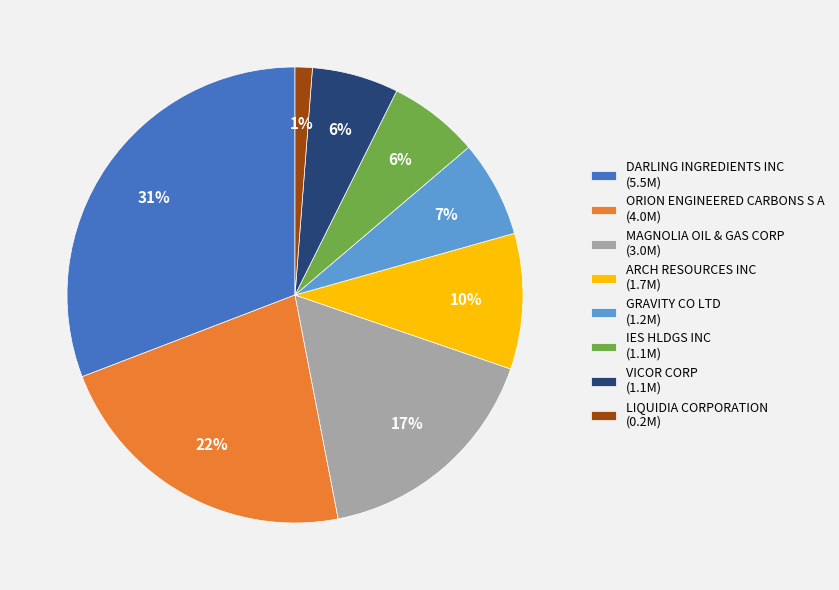

To the nearest percent, what is the difference between the LIQUIDIA CORPORATION and DARLING INGREDIENTS INC slice percentages?

30%